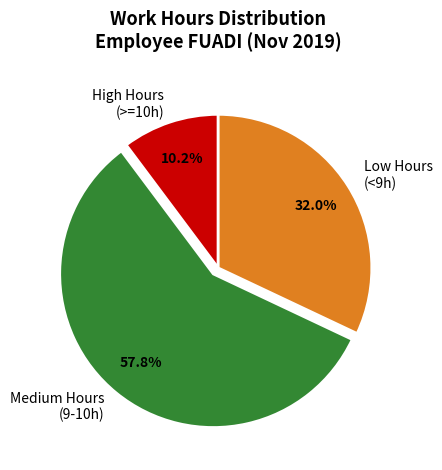

To the nearest percent, what is the average slice percentage?

33%